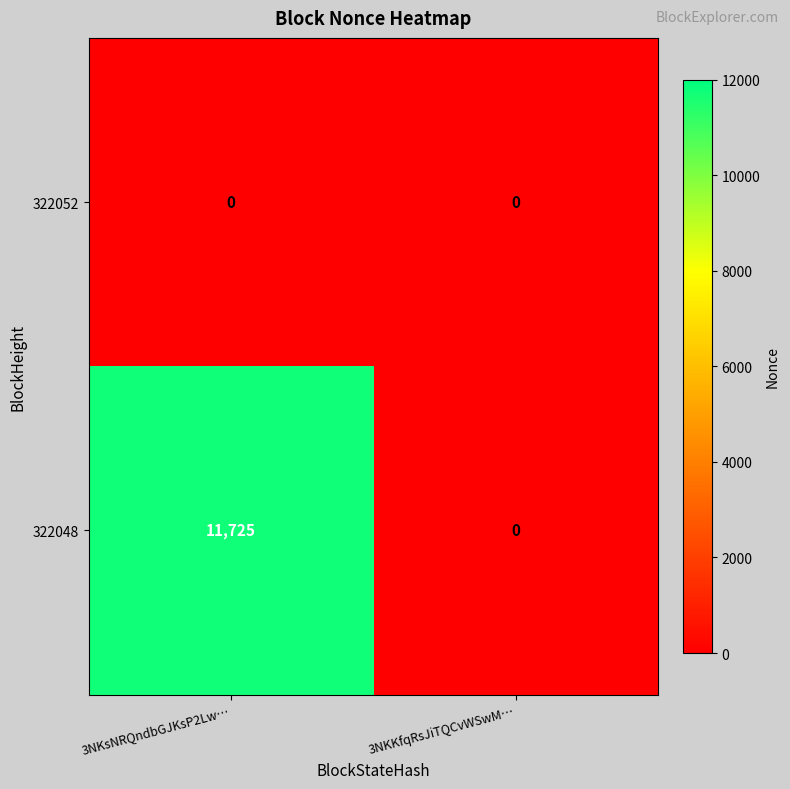

At 3NKsNRQndbGJKsP2Lw…, list the series in order from smallest to largest.

322052, 322048